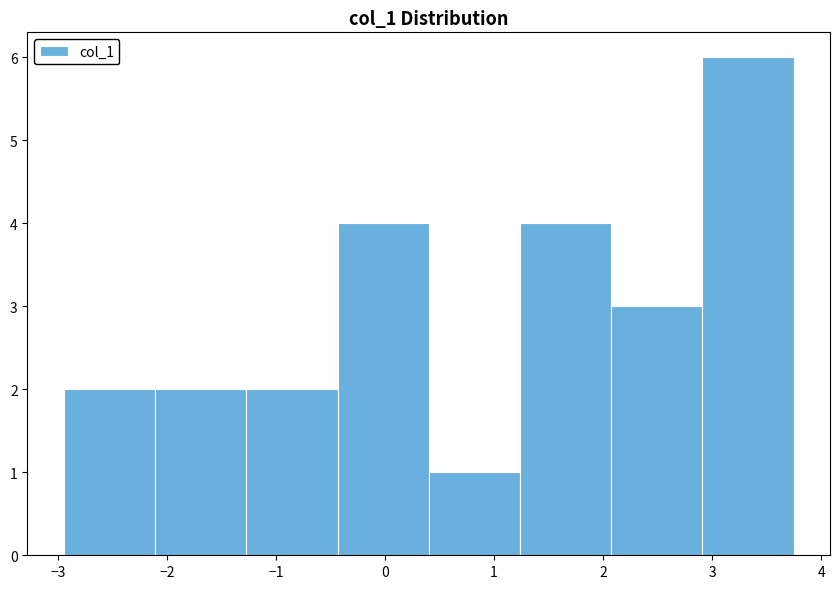

Reading left to right, list every bar in this chart as the range it spans on the x-axis followed by its height. Neither the bar edges nor the heights are printed on the chart, so give them approximately, as read against the axes.

-2.9 to -2.1: 2
-2.1 to -1.3: 2
-1.3 to -0.4: 2
-0.4 to 0.4: 4
0.4 to 1.2: 1
1.2 to 2.1: 4
2.1 to 2.9: 3
2.9 to 3.7: 6